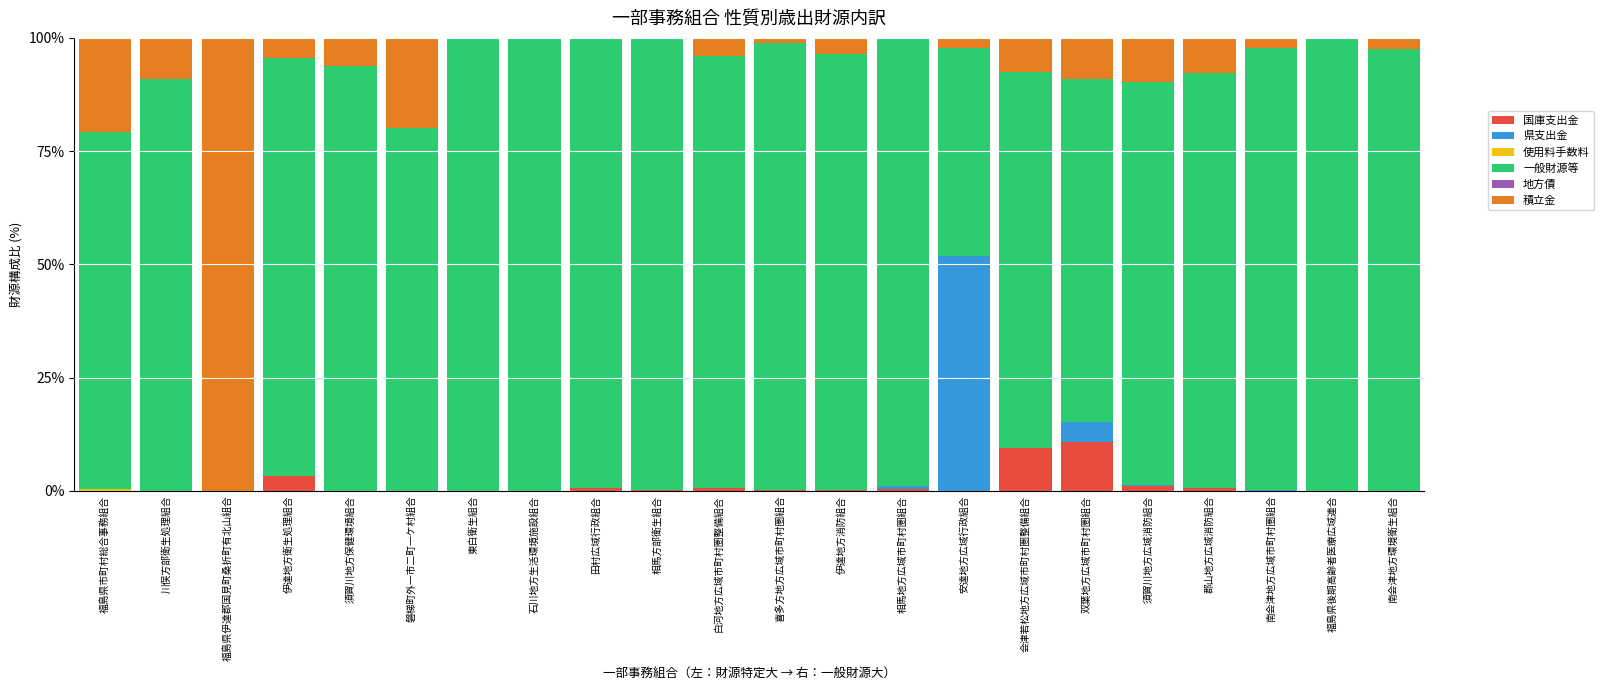

What is the total value across all series at 伊達地方衛生処理組合?

100.0